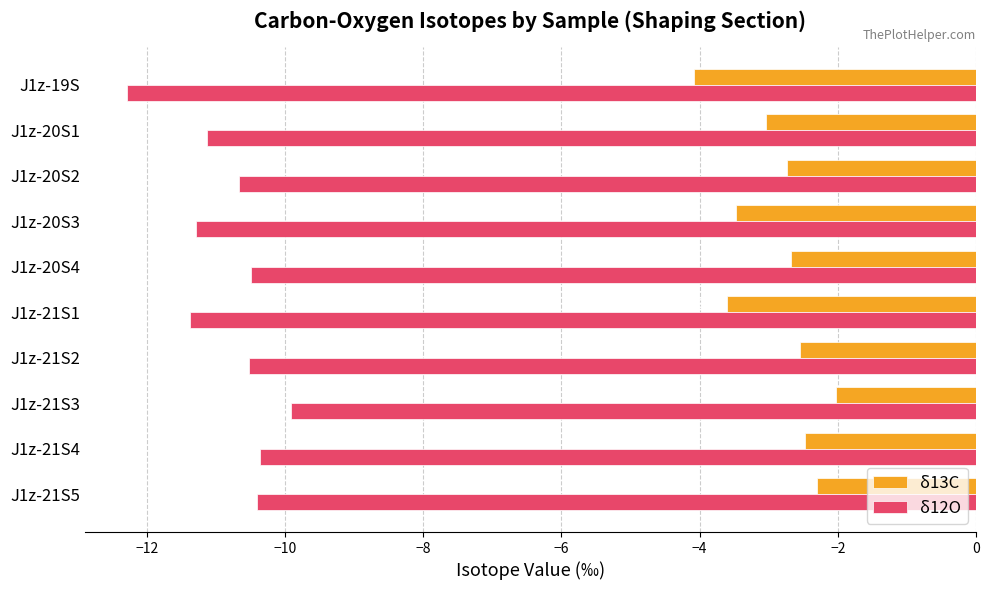

What is the difference between the second highest and minimum values in the δ13C series?

1.8